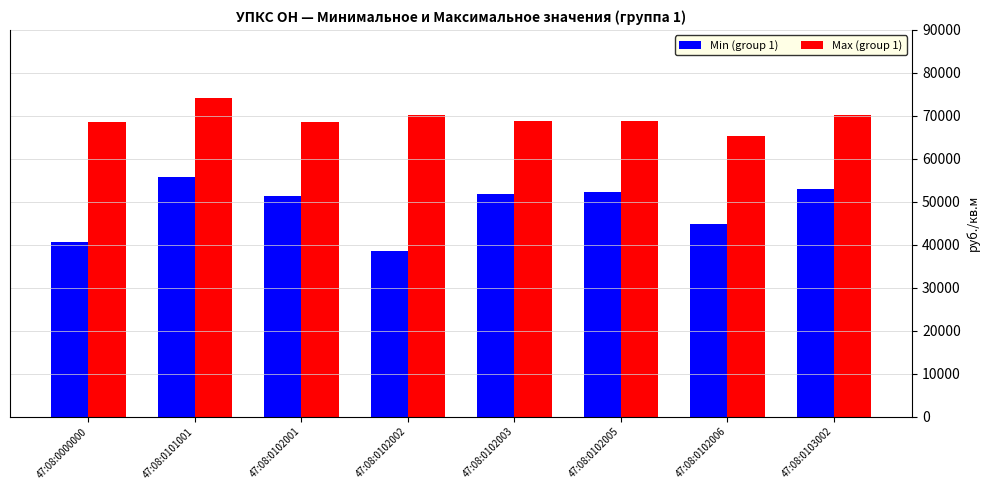

Rank the series at 47:08:0102003 from lowest to highest value.

Min (group 1), Max (group 1)